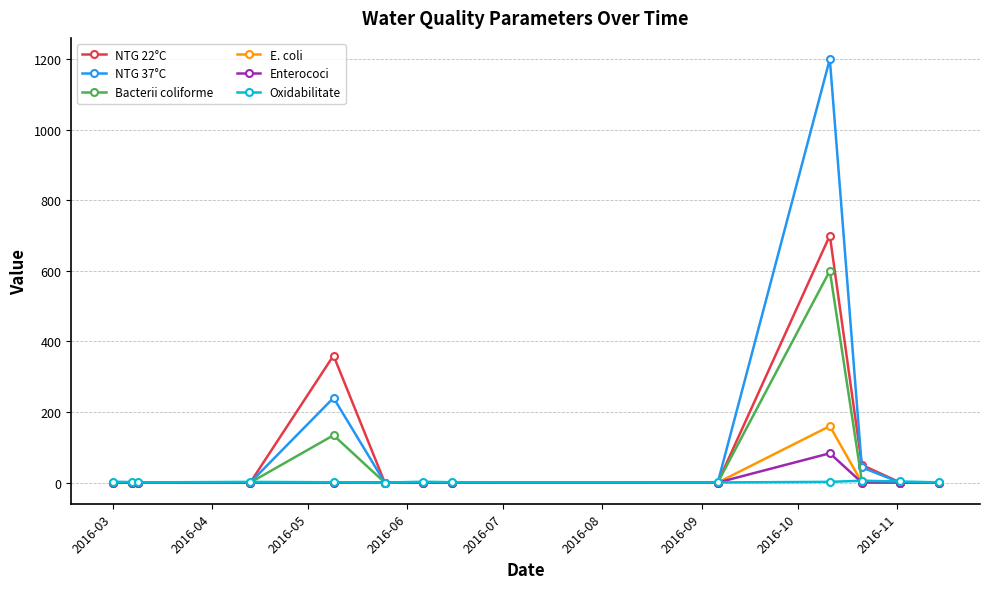

How many distinct data groups are displayed?

6